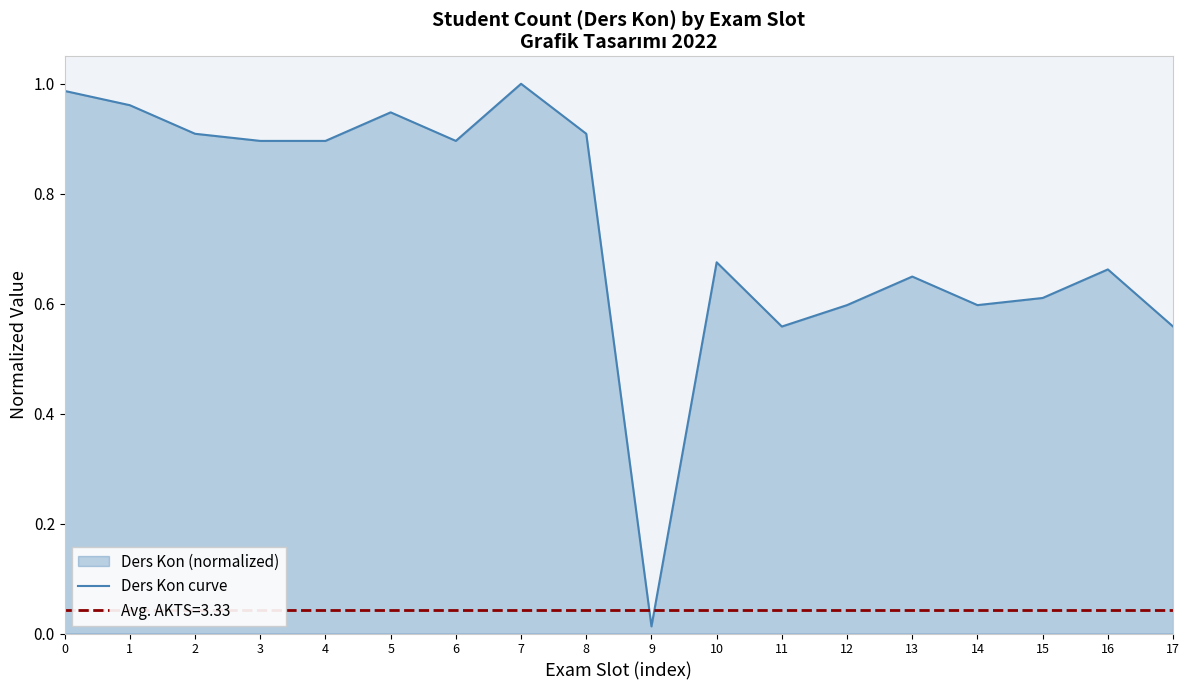

Does the chart display data point markers on the line(s)?

No